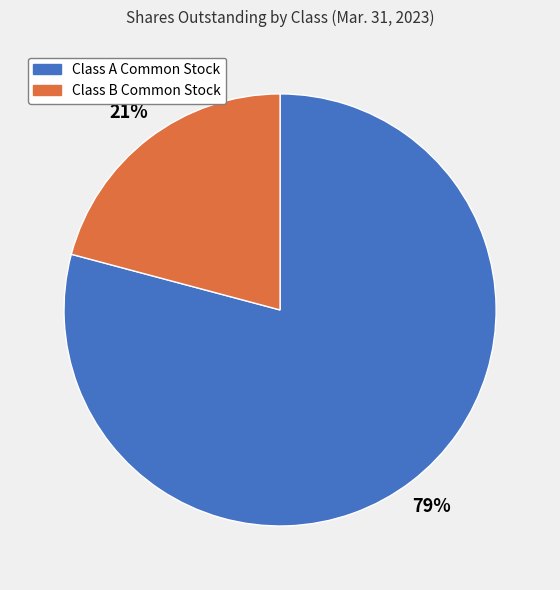

To the nearest percent, what portion does Class A Common Stock represent?

79%